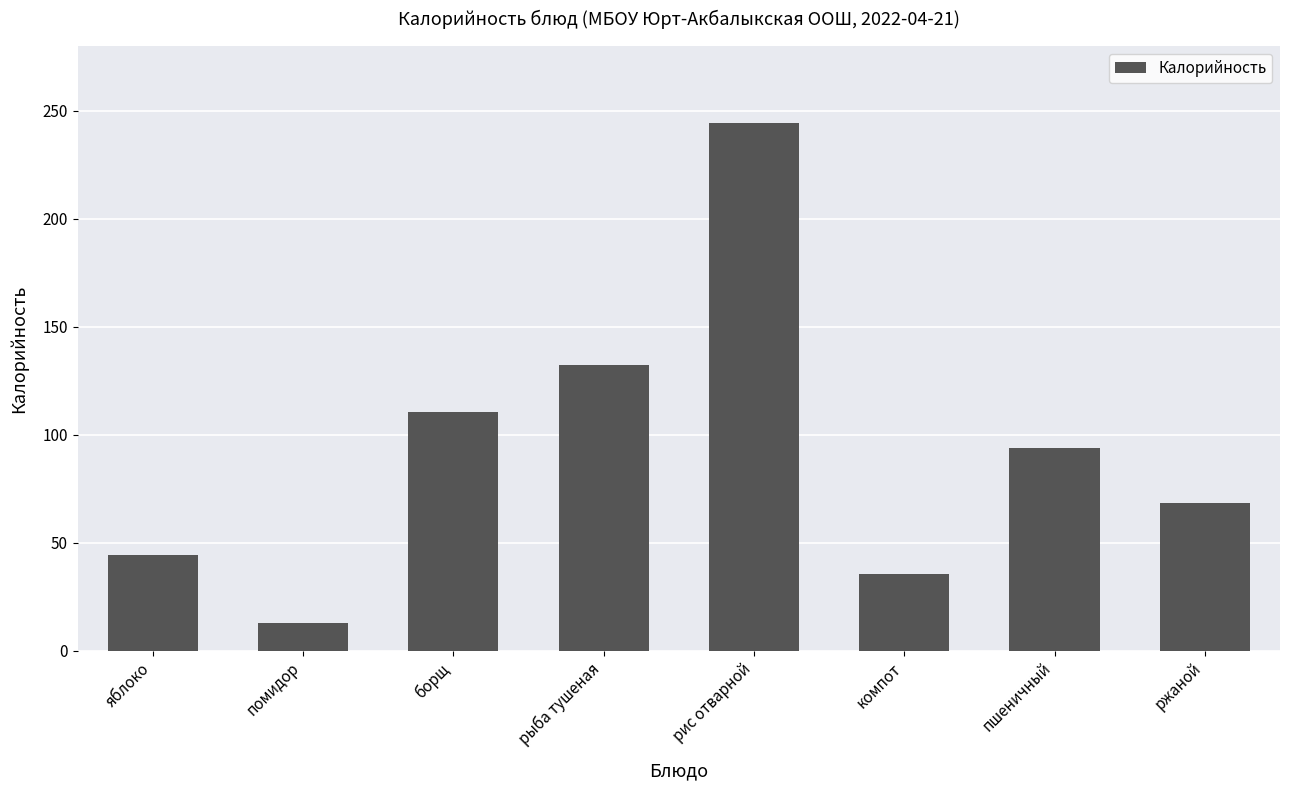

Count the number of data series in this chart.

1